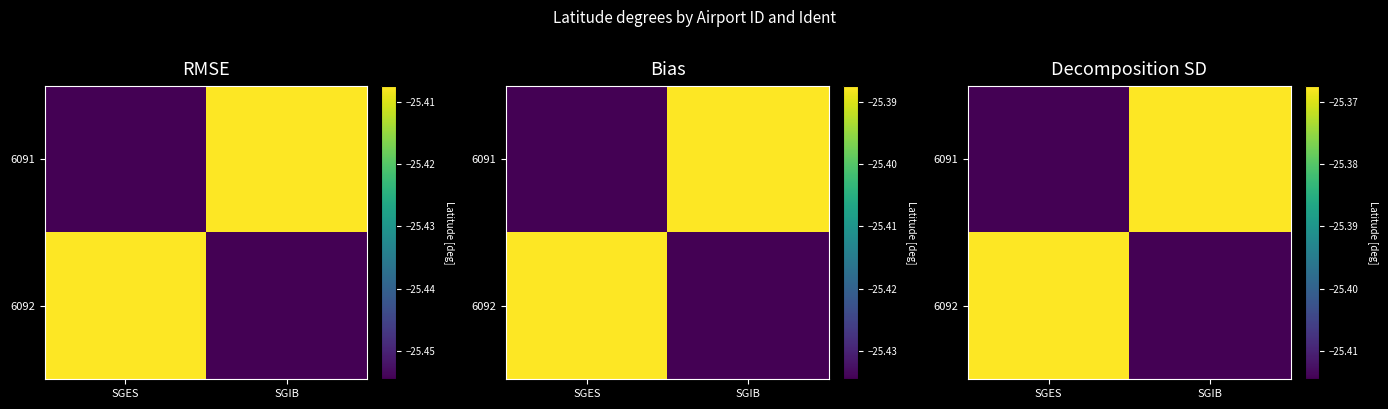

Which label corresponds to the smallest value in the chart?

SGES